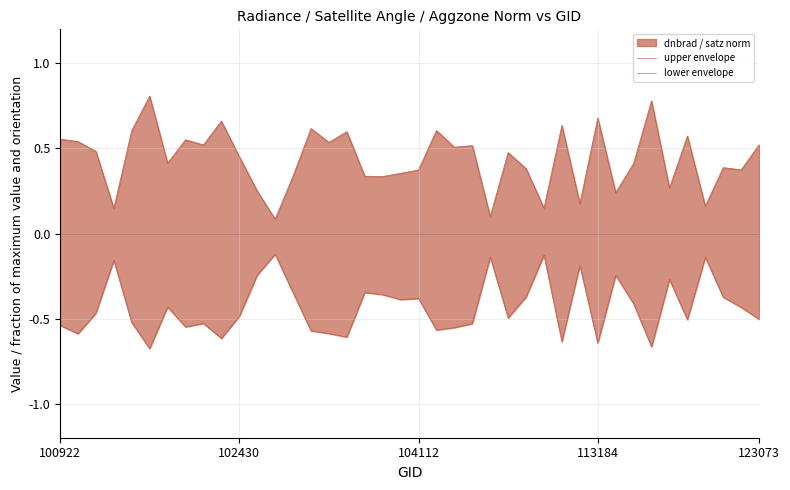

Reading left to right, transcribe all the data shown in this chart.

upper envelope: 0.6	0.5	0.5	0.1	0.6	0.8	0.4	0.6	0.5	0.7	0.5	0.2	0.1	0.3	0.6	0.5	0.6	0.3	0.3	0.4	0.4	0.6	0.5	0.5	0.1	0.5	0.4	0.1	0.6	0.2	0.7	0.2	0.4	0.8	0.3	0.6	0.2	0.4	0.4	0.5
lower envelope: -0.5	-0.6	-0.5	-0.2	-0.5	-0.7	-0.4	-0.5	-0.5	-0.6	-0.5	-0.2	-0.1	-0.3	-0.6	-0.6	-0.6	-0.3	-0.4	-0.4	-0.4	-0.6	-0.6	-0.5	-0.1	-0.5	-0.4	-0.1	-0.6	-0.2	-0.6	-0.2	-0.4	-0.7	-0.3	-0.5	-0.1	-0.4	-0.4	-0.5